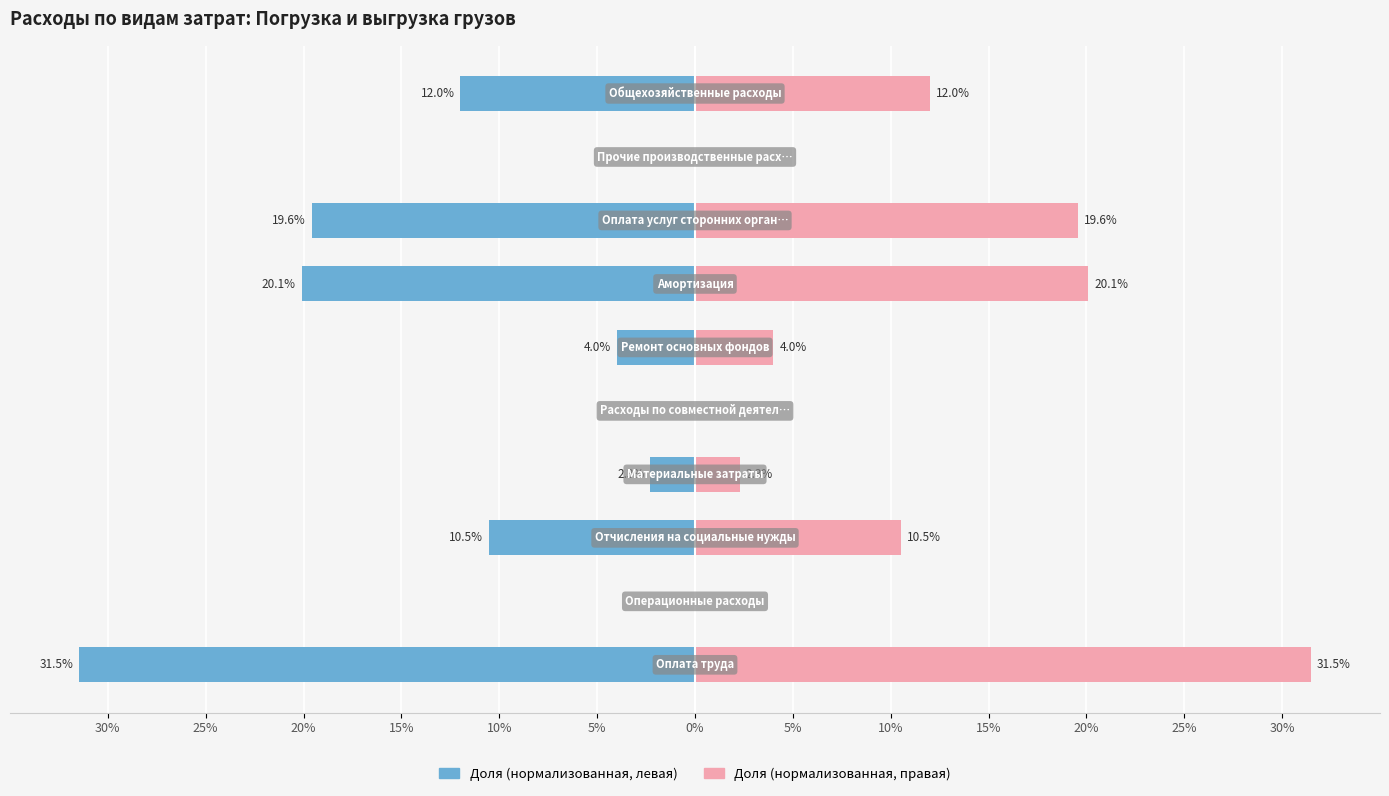

What is the average value of the Доля от общих расходов (право) series?

10.0